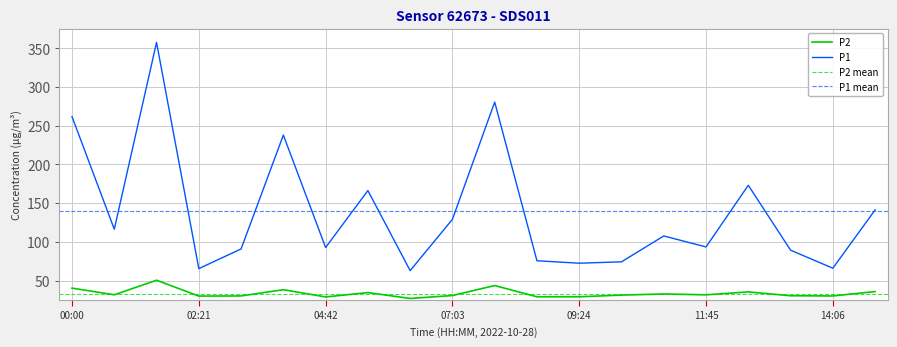

At which category does the chart reach its minimum across all series?

06:16